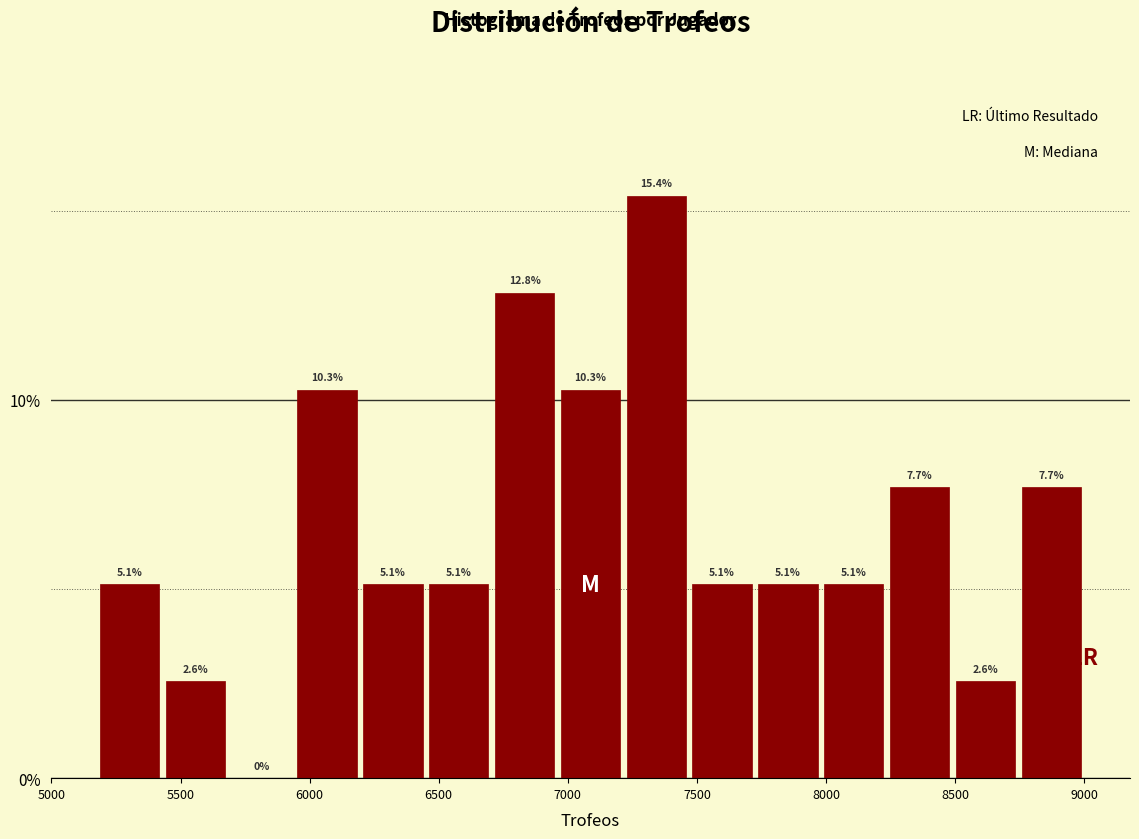

Reading left to right, transcribe this chart: for each bar, give the range it covers on the x-axis and its height. The bar edges are not printed on the chart, so give them approximately, as read against the axis.

5175 to 5430: 5.1
5430 to 5685: 2.6
5685 to 5940: 0.0
5940 to 6195: 10.3
6195 to 6450: 5.1
6450 to 6705: 5.1
6705 to 6960: 12.8
6960 to 7215: 10.3
7215 to 7470: 15.4
7470 to 7725: 5.1
7725 to 7980: 5.1
7980 to 8235: 5.1
8235 to 8490: 7.7
8490 to 8745: 2.6
8745 to 9000: 7.7